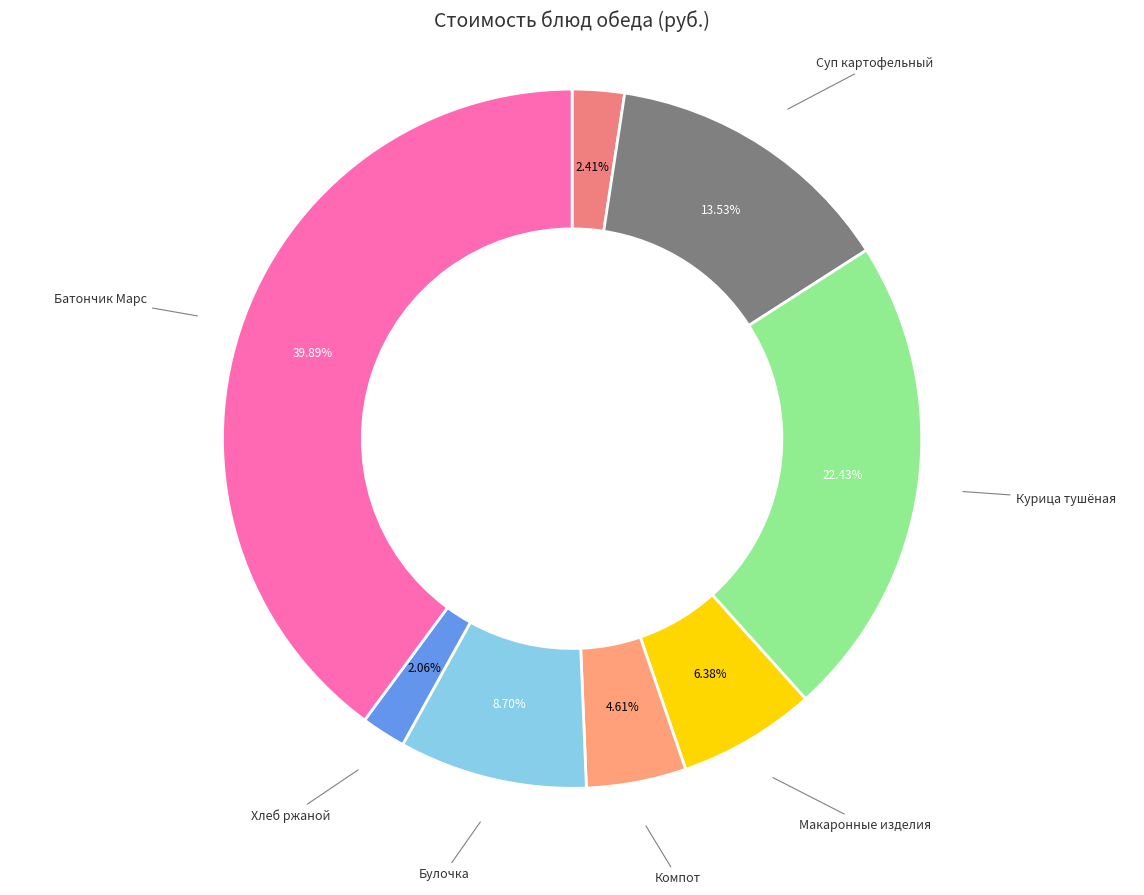

How many segments does this pie chart have?

8